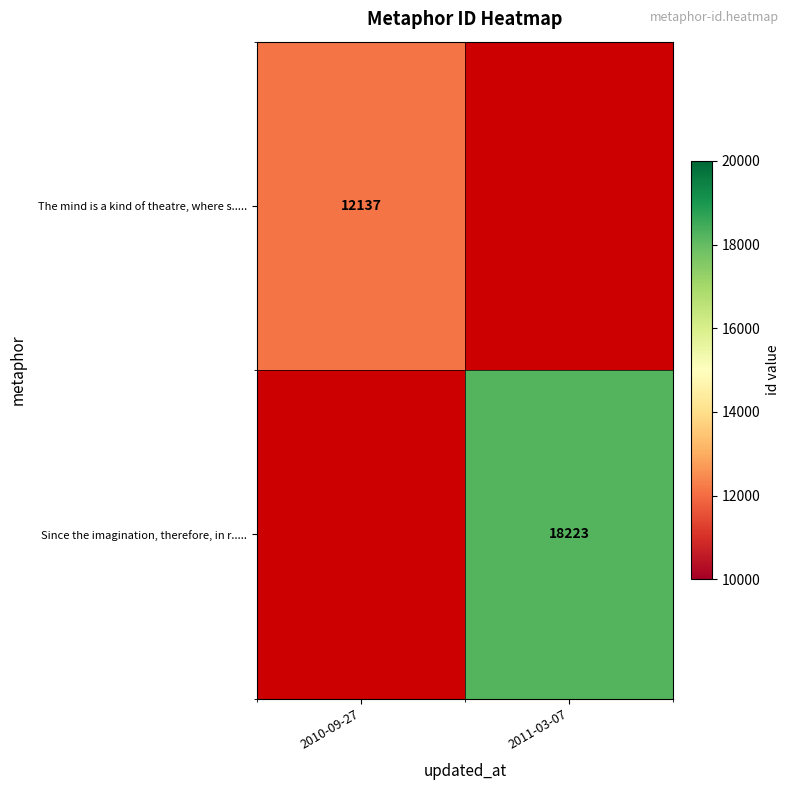

At how many categories does at least one series exceed 17677?

1